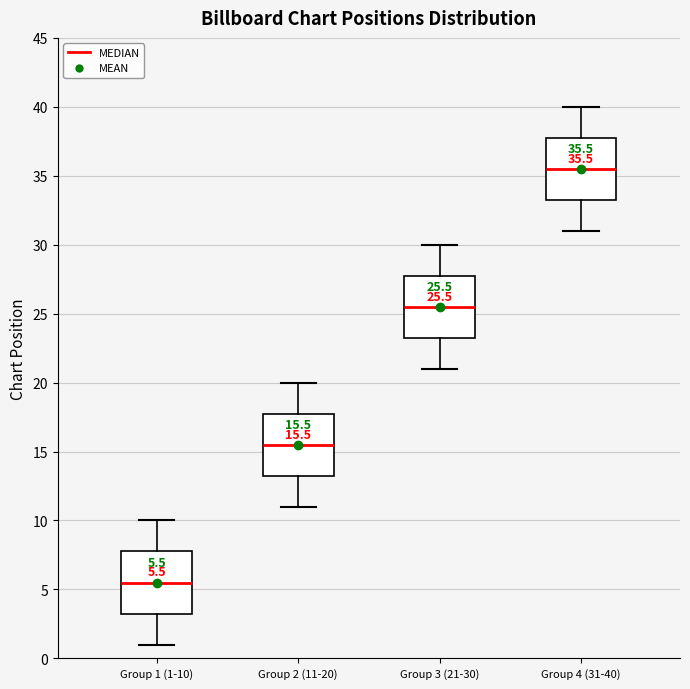

Which box's median line is the highest?

Group 4 (31-40)